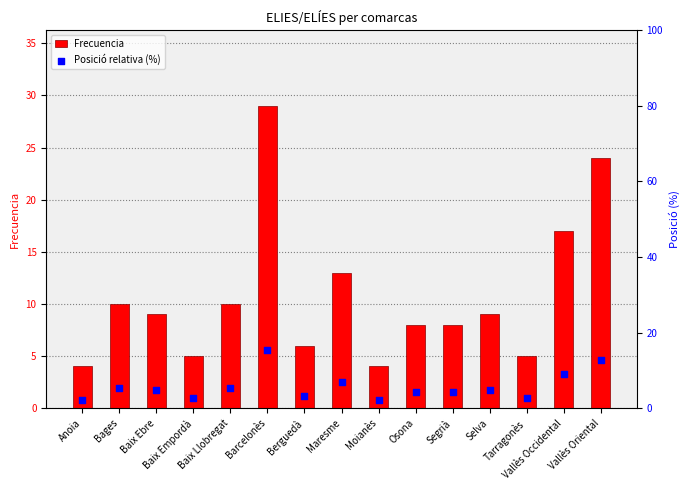

Which series has the widest spread of Y values?

Frecuencia